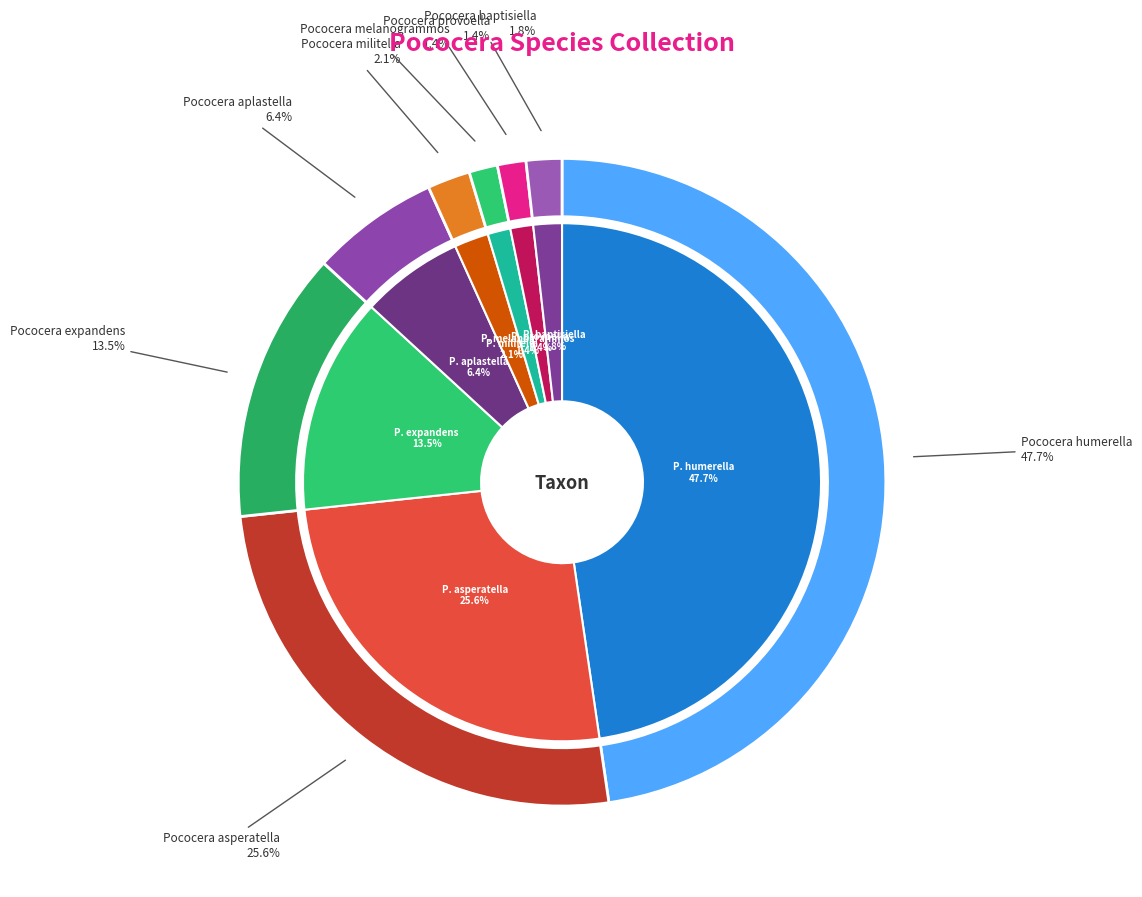

Is there a majority slice in this chart?

No